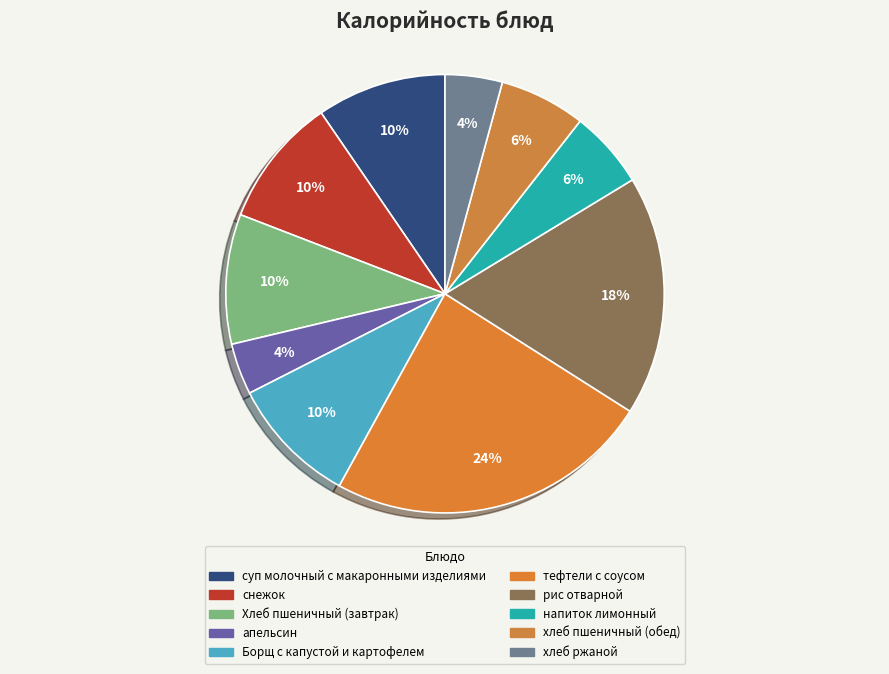

How many segments does this pie chart have?

10